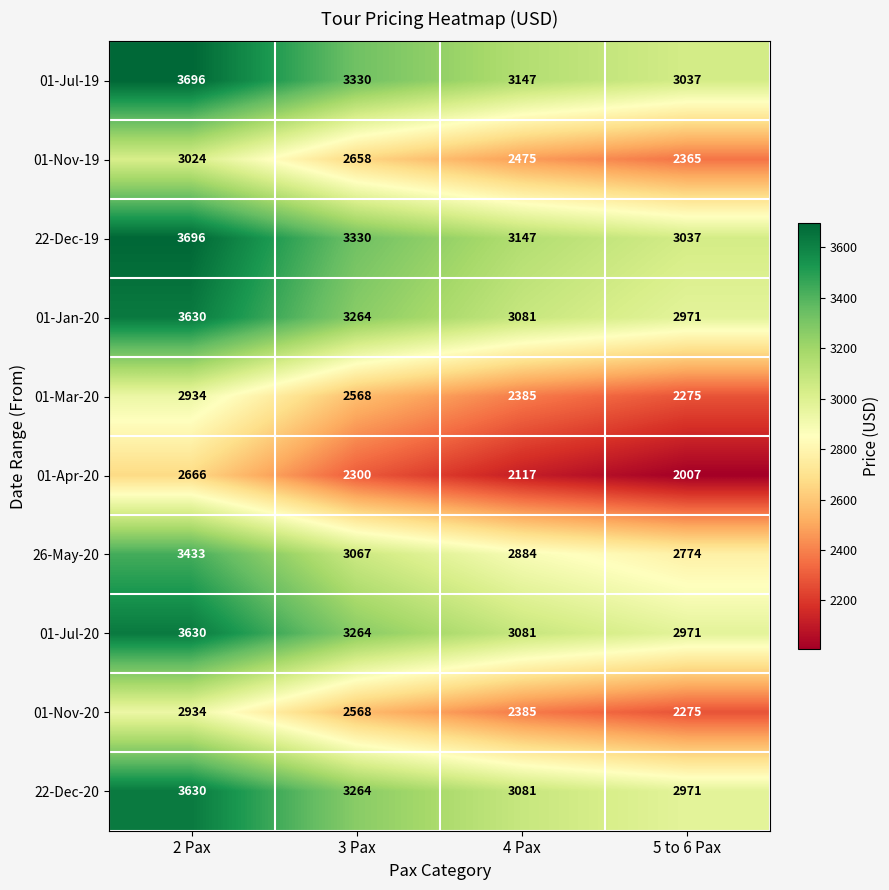

At which label is 26-May-20 closest to 3103?

3 Pax